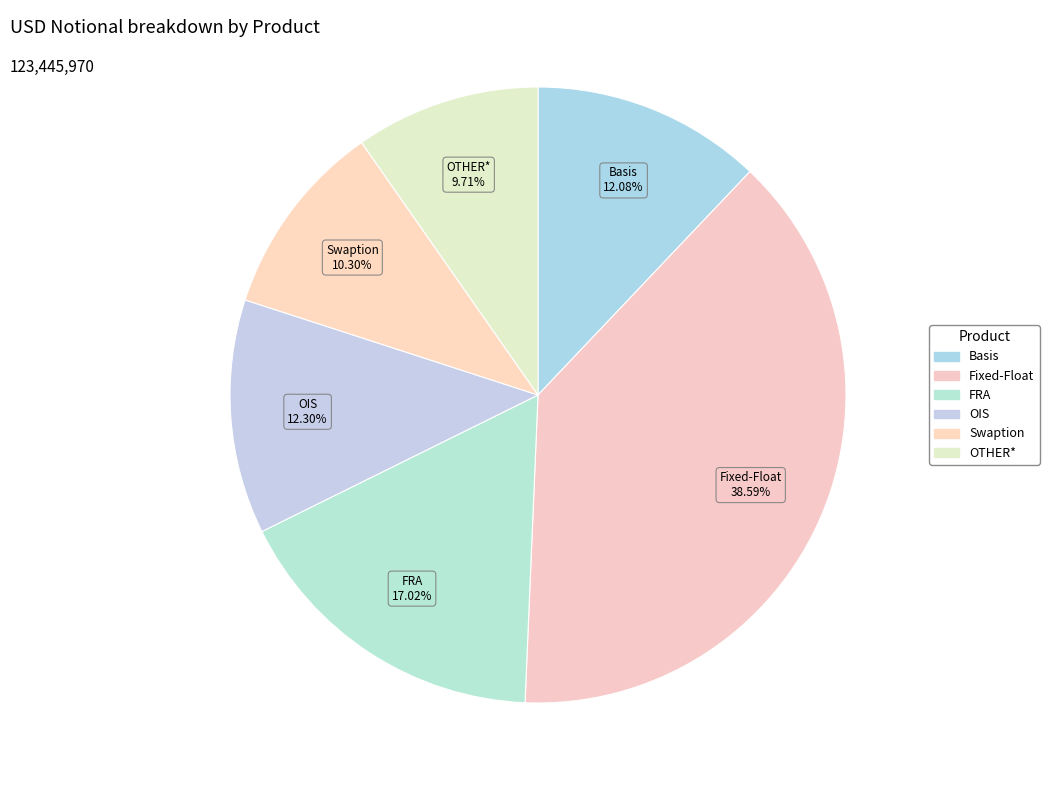

Which category has the biggest portion of the pie?

Fixed-Float